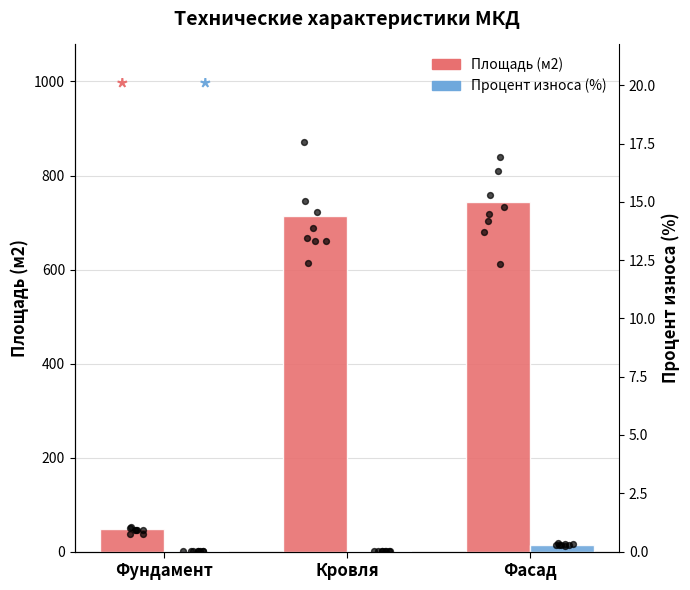

Which series reaches the maximum Y coordinate?

Площадь (м2)